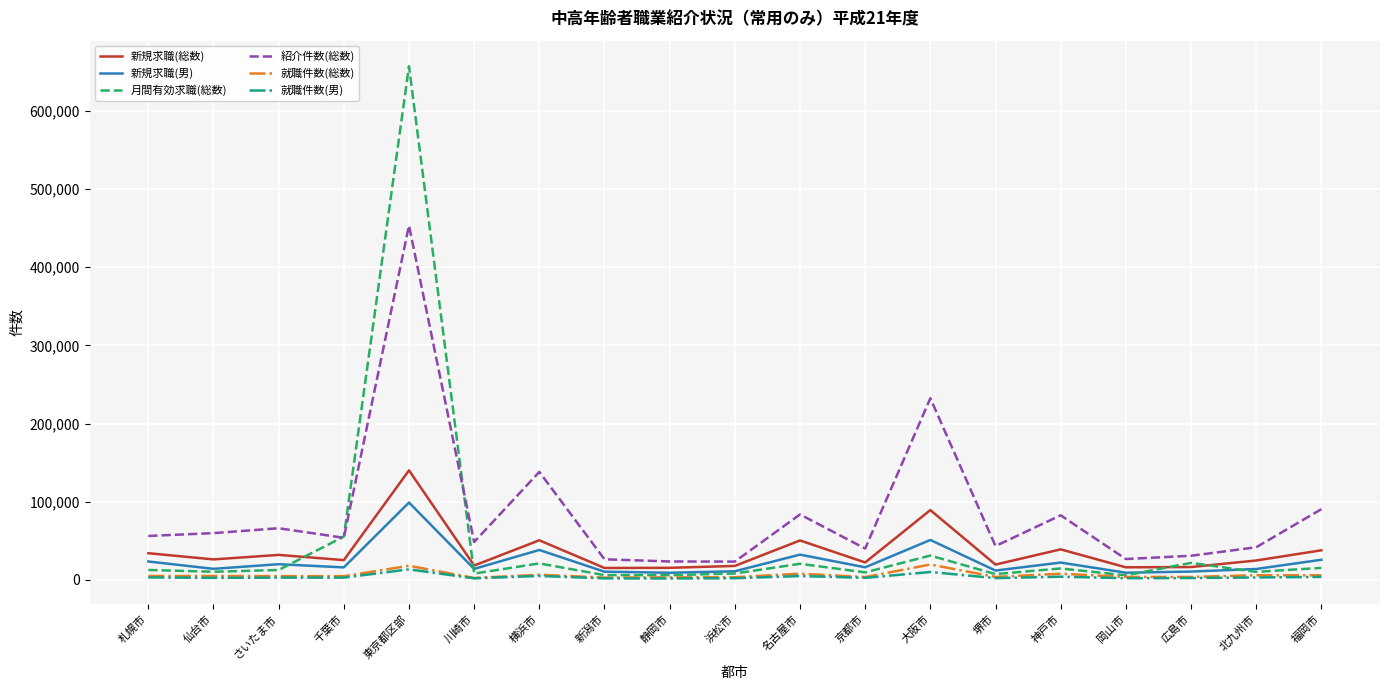

Which series has the largest total across all categories?

紹介件数(総数)